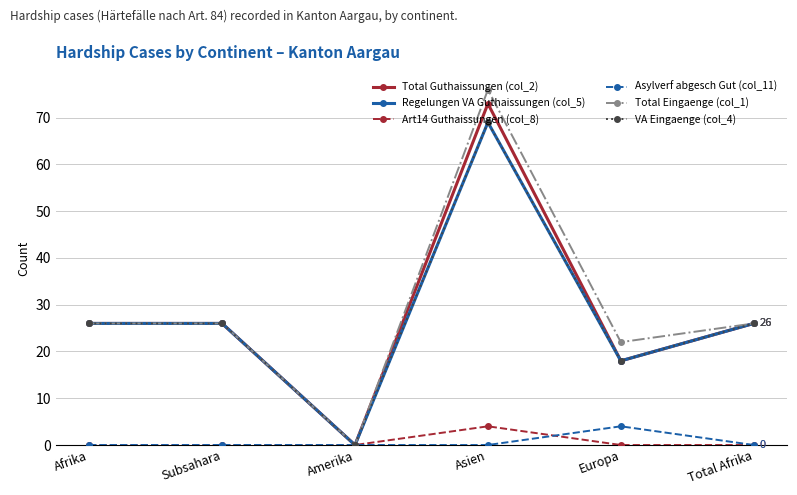

How many lines are shown in the chart?

6